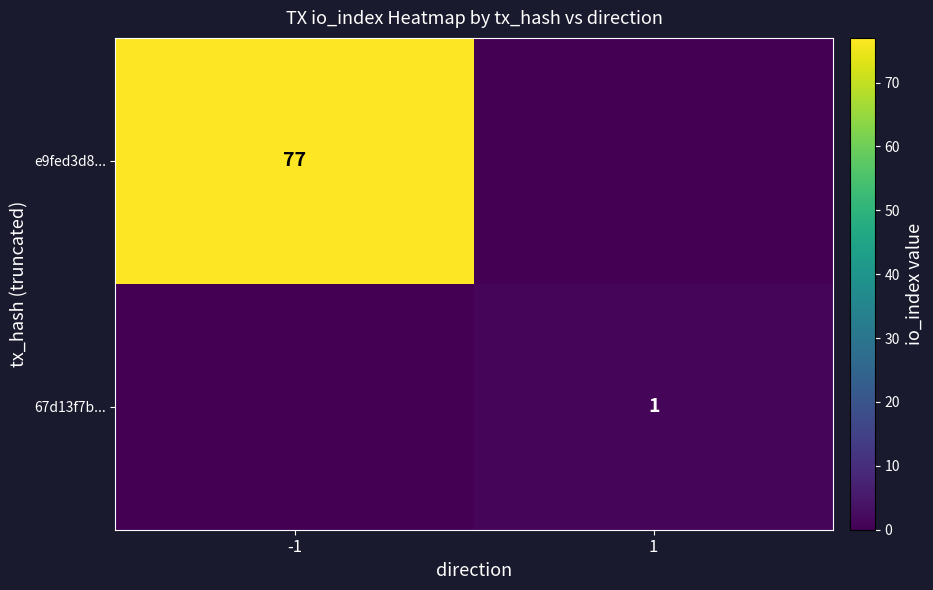

At which category is the sum across all series the highest?

-1